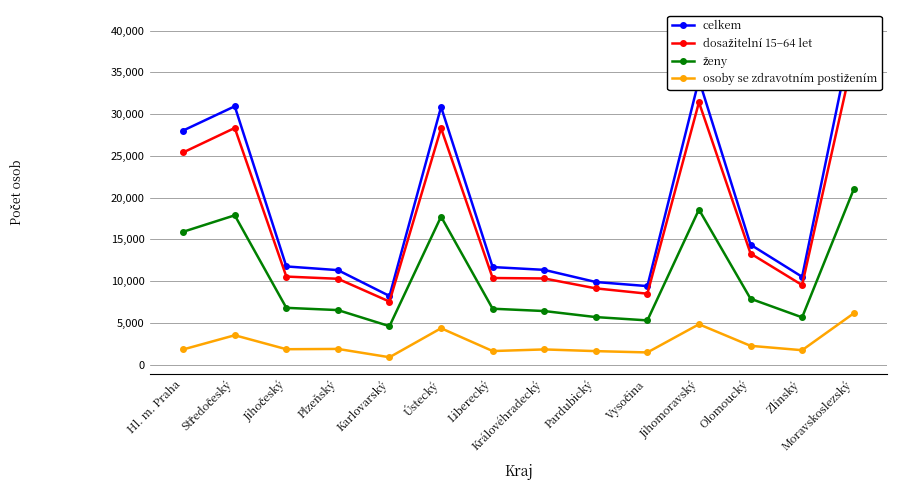

Is it true that dosažitelní 15–64 let equals 12449 at Vysočina?

False